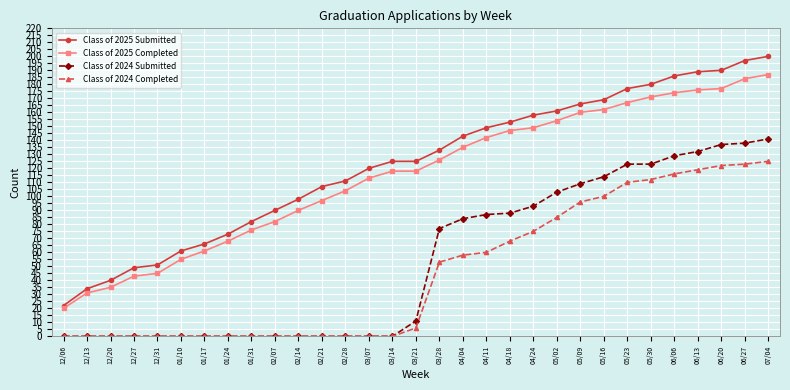

Does the chart display data point markers on the line(s)?

Yes